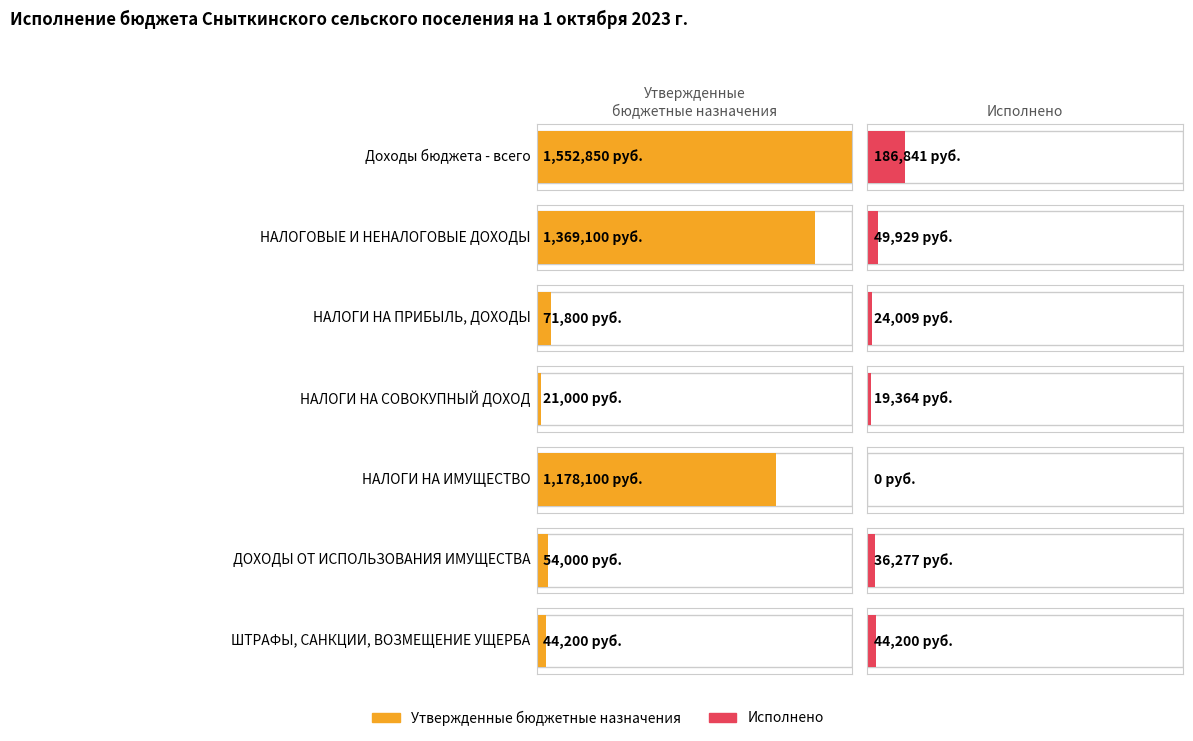

What is the label of the 7th bar from the left?

ШТРАФЫ, САНКЦИИ, ВОЗМЕЩЕНИЕ УЩЕРБА